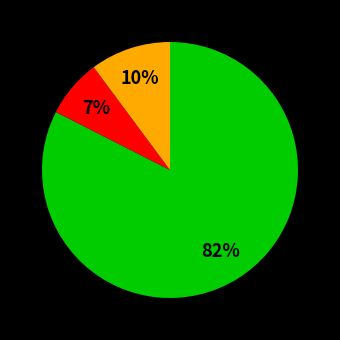

How many slices are in this pie chart?

3